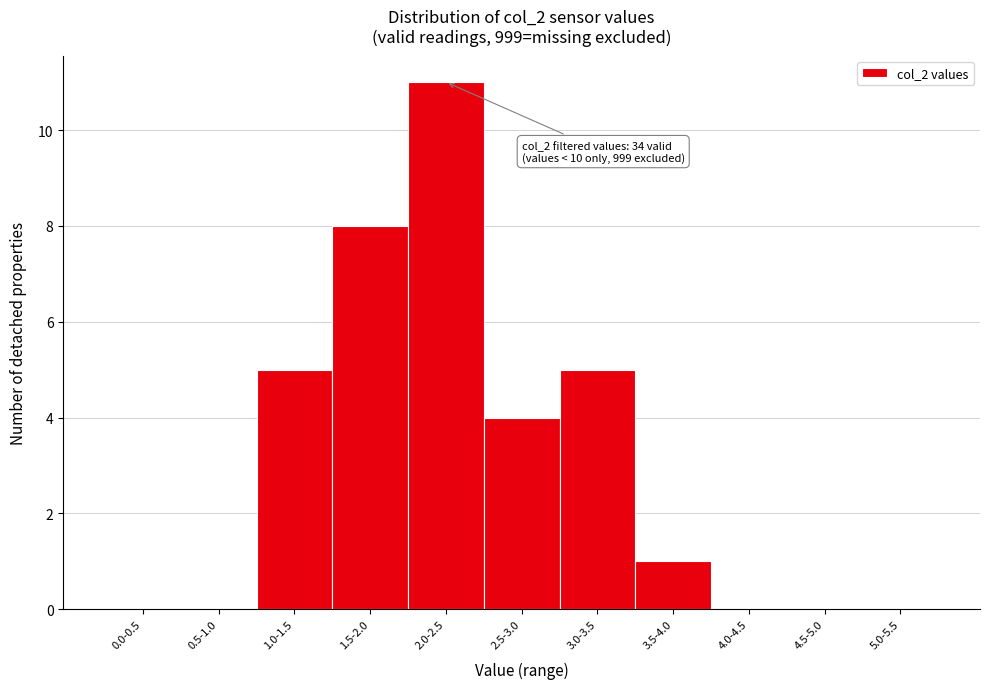

Reading left to right, transcribe all the data shown in this chart.

0.0-0.5=0	0.5-1.0=0	1.0-1.5=5	1.5-2.0=8	2.0-2.5=11	2.5-3.0=4	3.0-3.5=5	3.5-4.0=1	4.0-4.5=0	4.5-5.0=0	5.0-5.5=0